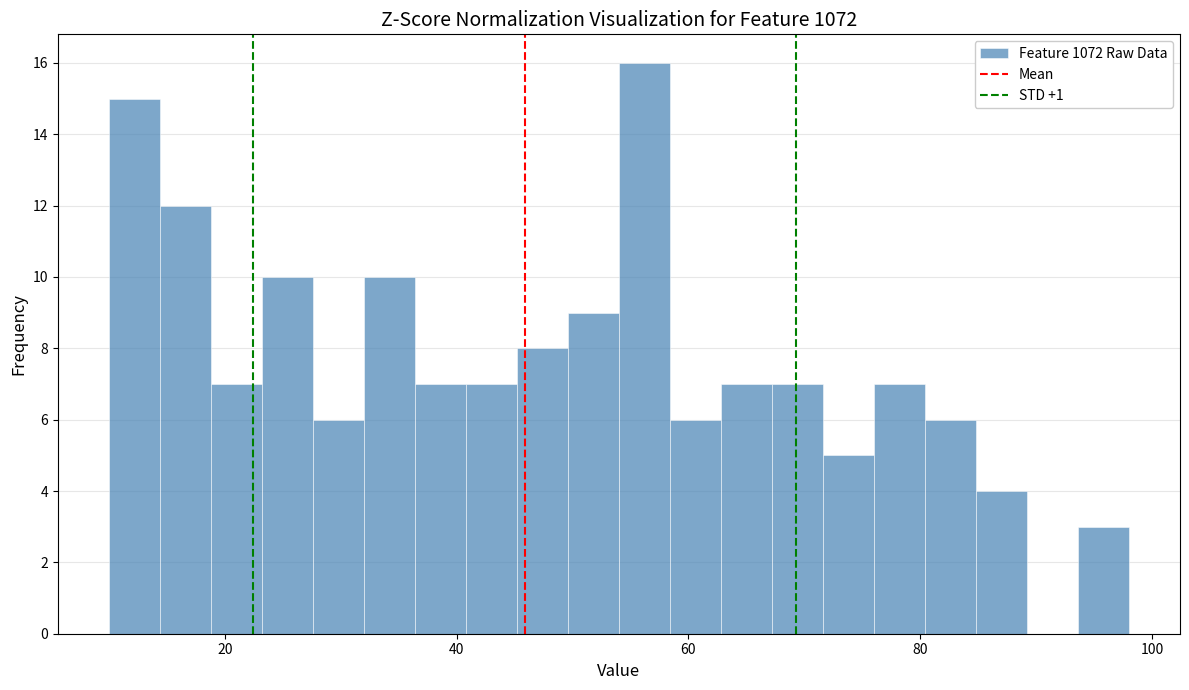

Read against the x-axis, roughly where is the centre of the tallest bar?

56